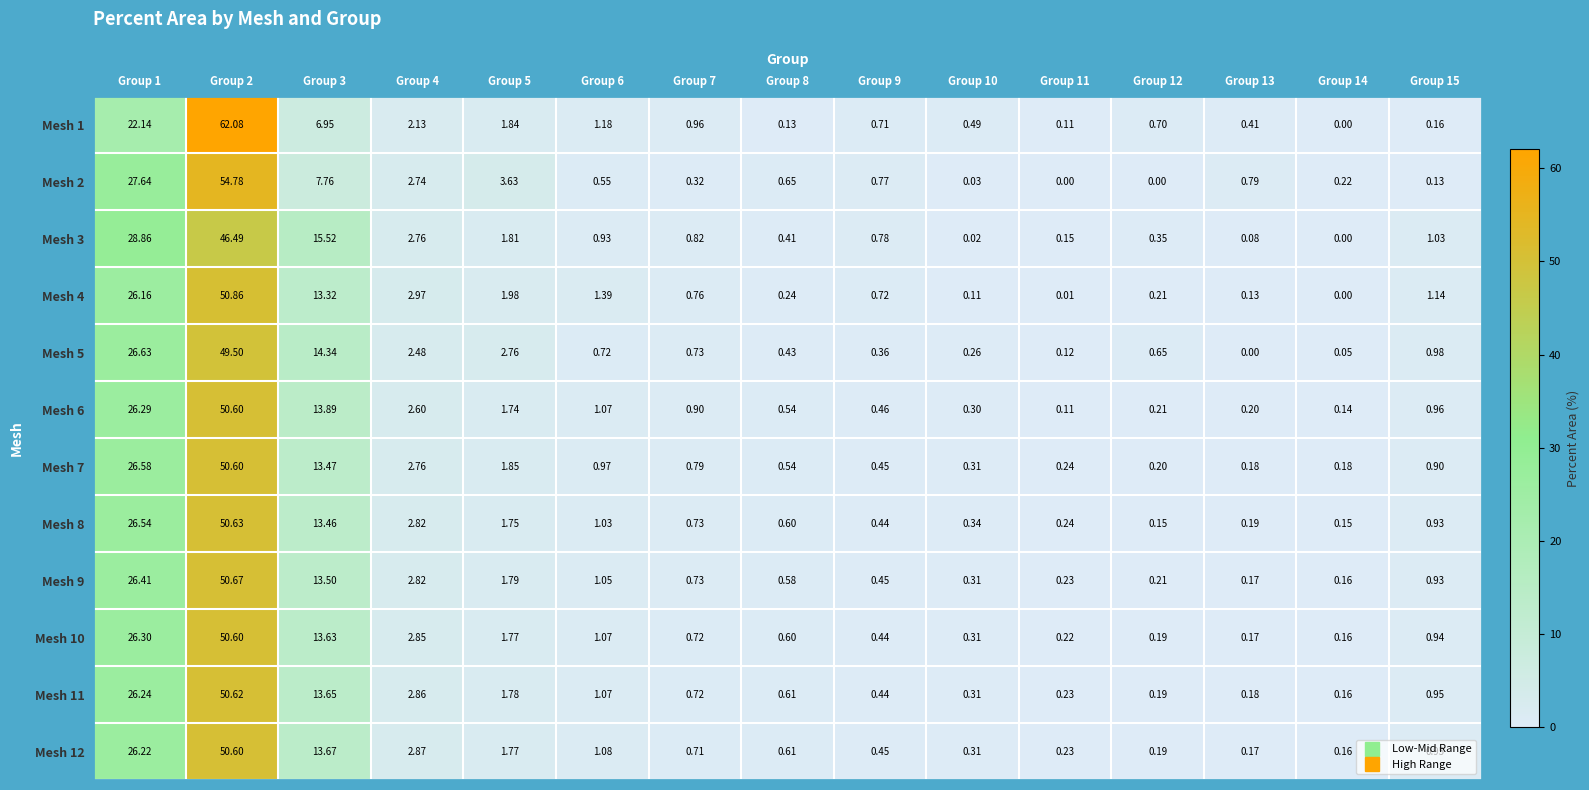

How many values in Mesh 4 are above zero?

14